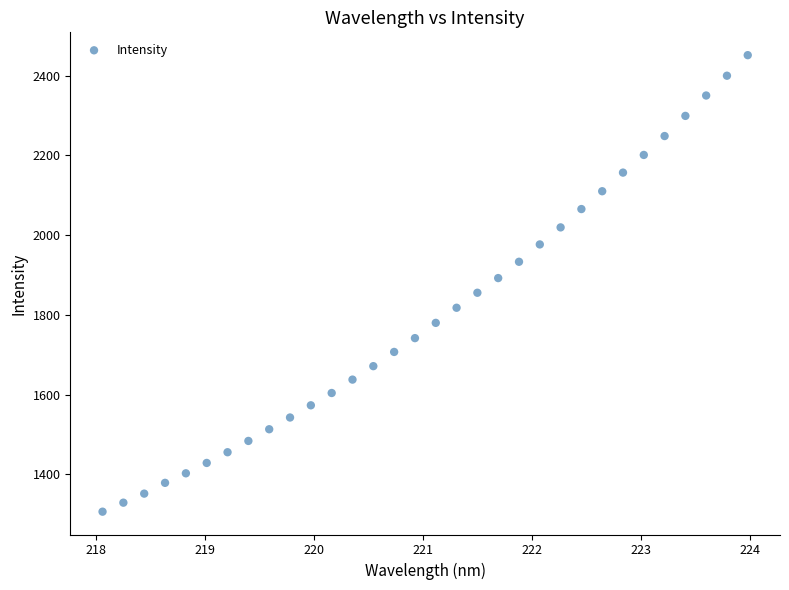

What is the range of X values (max minus min)?

5.9